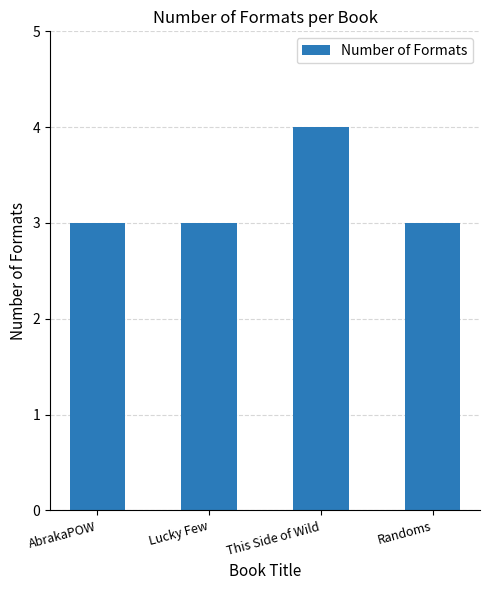

Reading right to left, transcribe all the data shown in this chart.

3	4	3	3